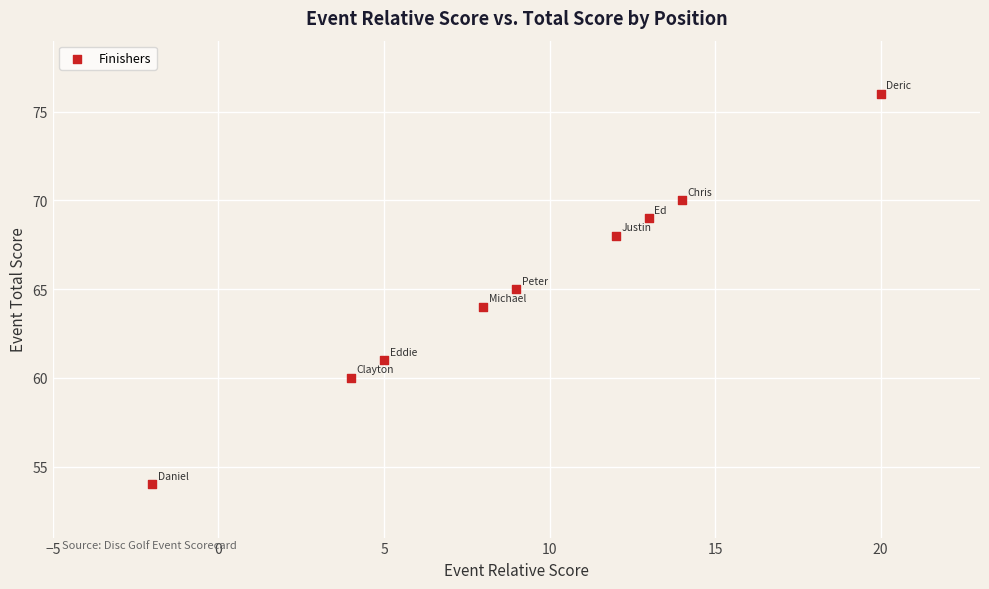

What is the range of Y values (max minus min)?

22